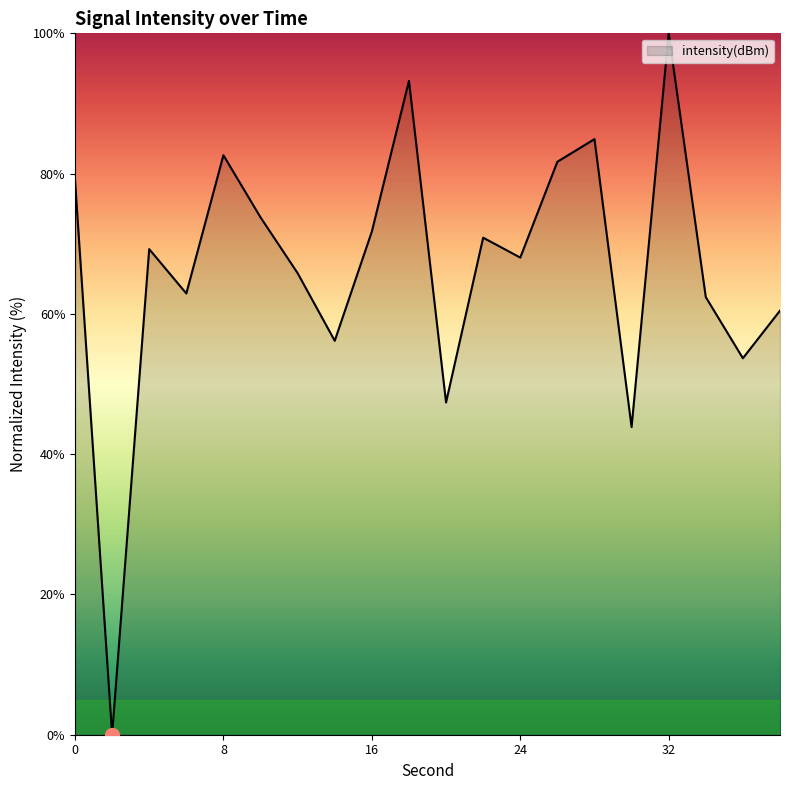

What is the maximum value shown in the chart?

100.0